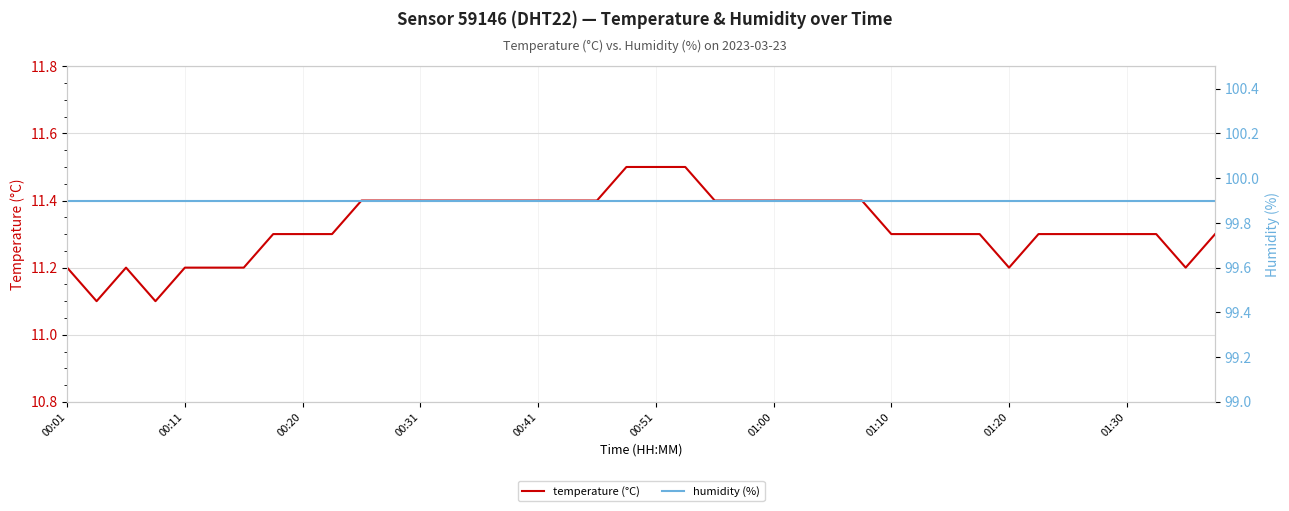

List the series in order of their overall mean, highest first.

humidity (%), temperature (°C)